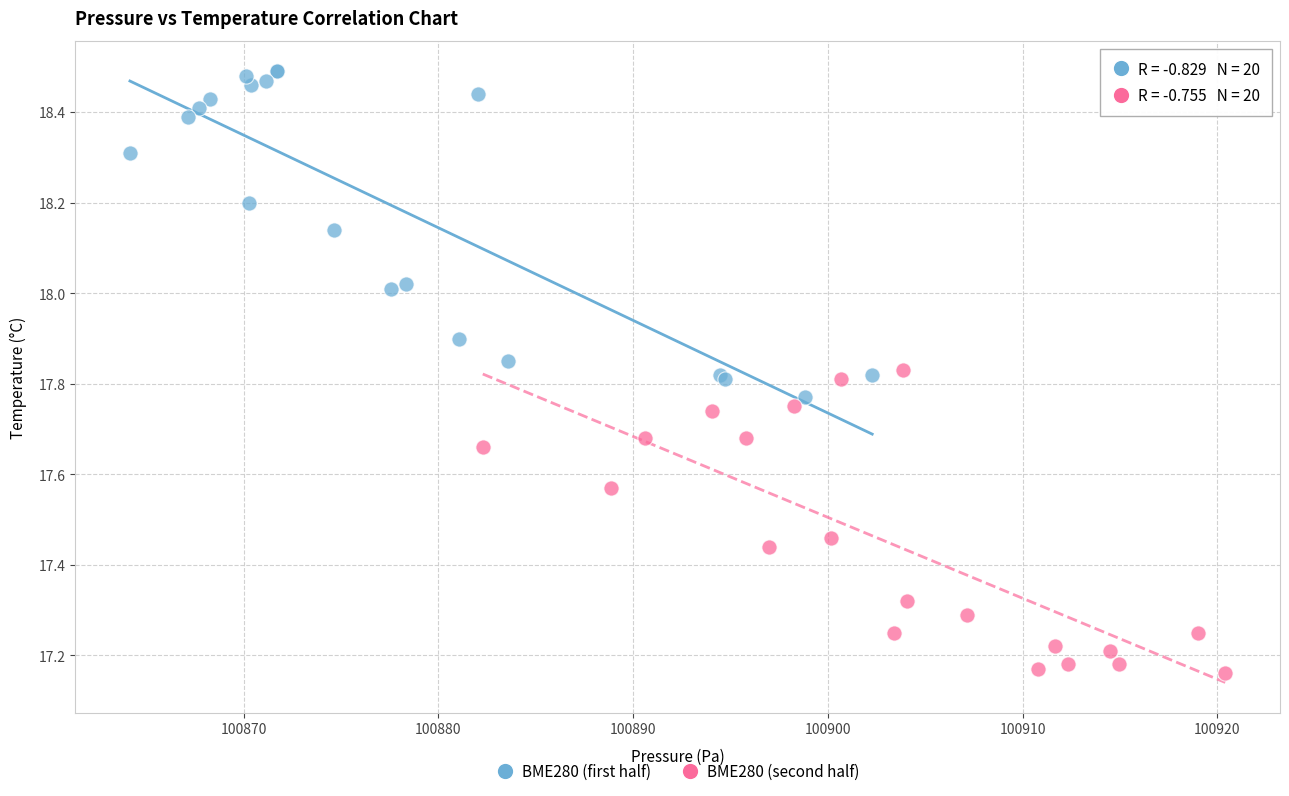

Which series contains the highest Y value?

BME280 (first half)